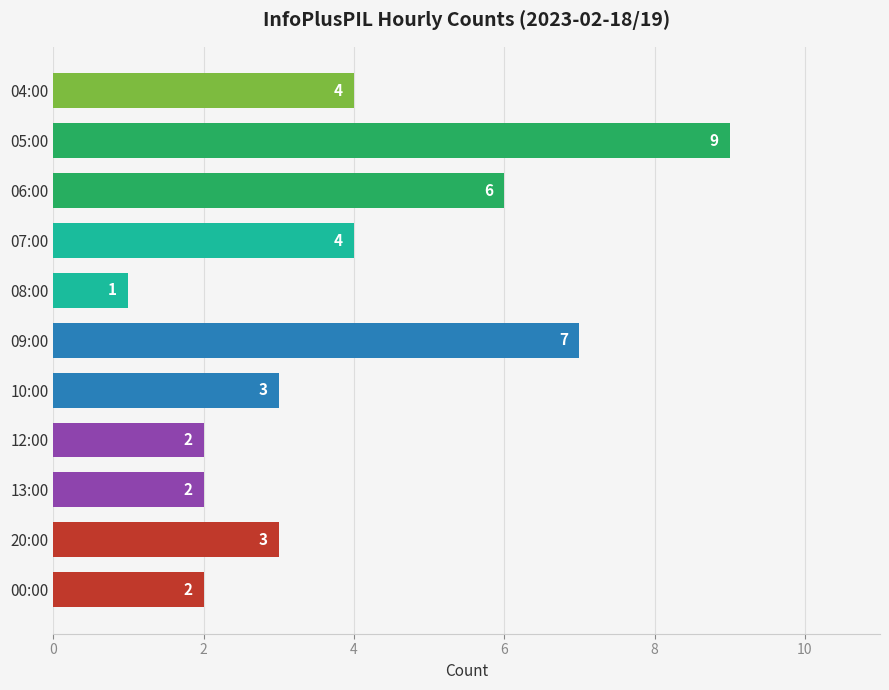

Which category has the highest value across all series?

05:00